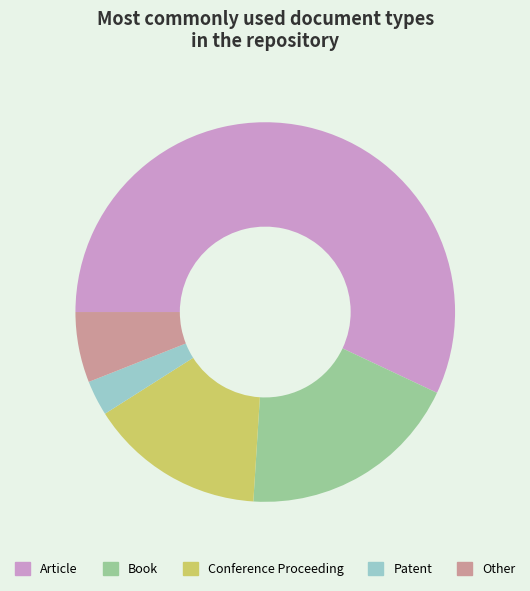

How many slices are in this pie chart?

5